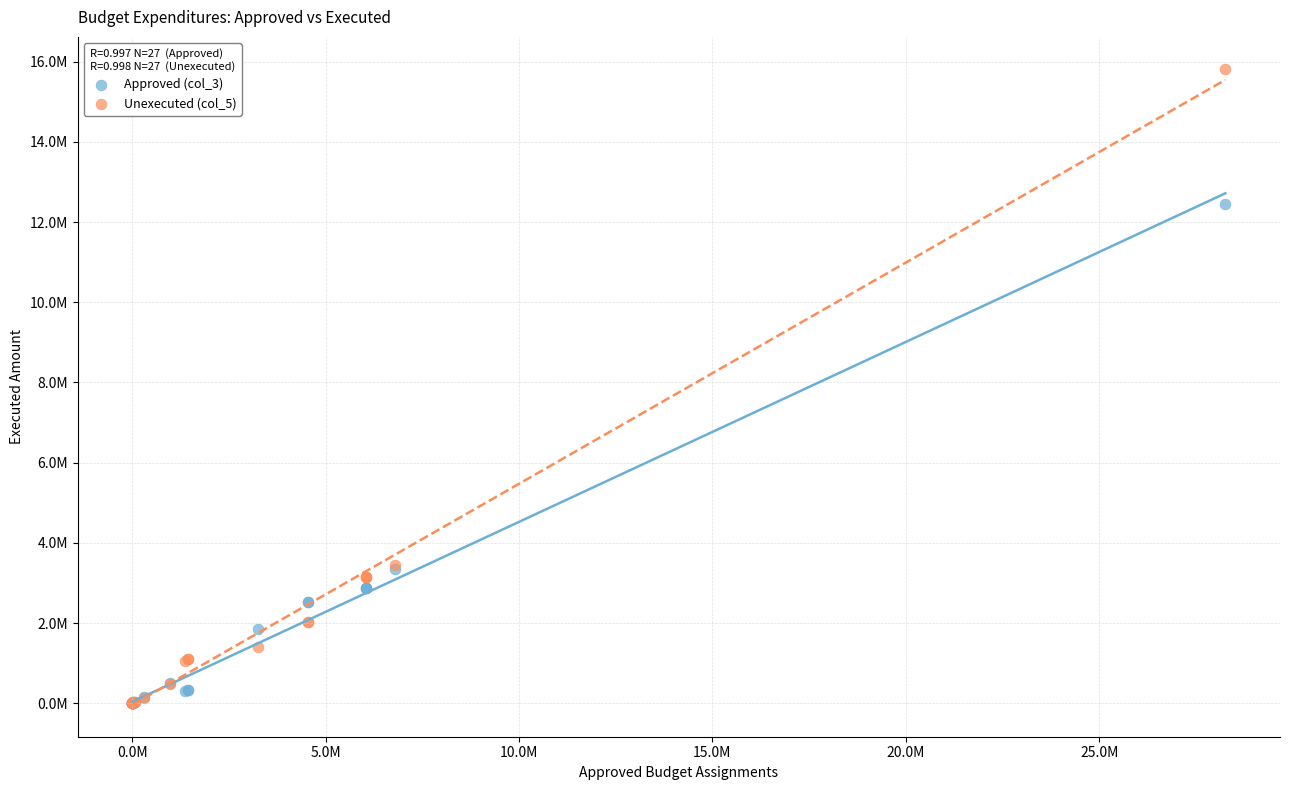

Which series reaches the maximum Y coordinate?

Unexecuted (col_5)